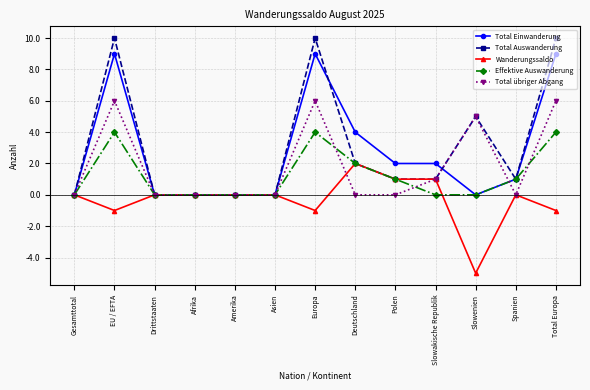

What is the maximum value for Total übriger Abgang?

6